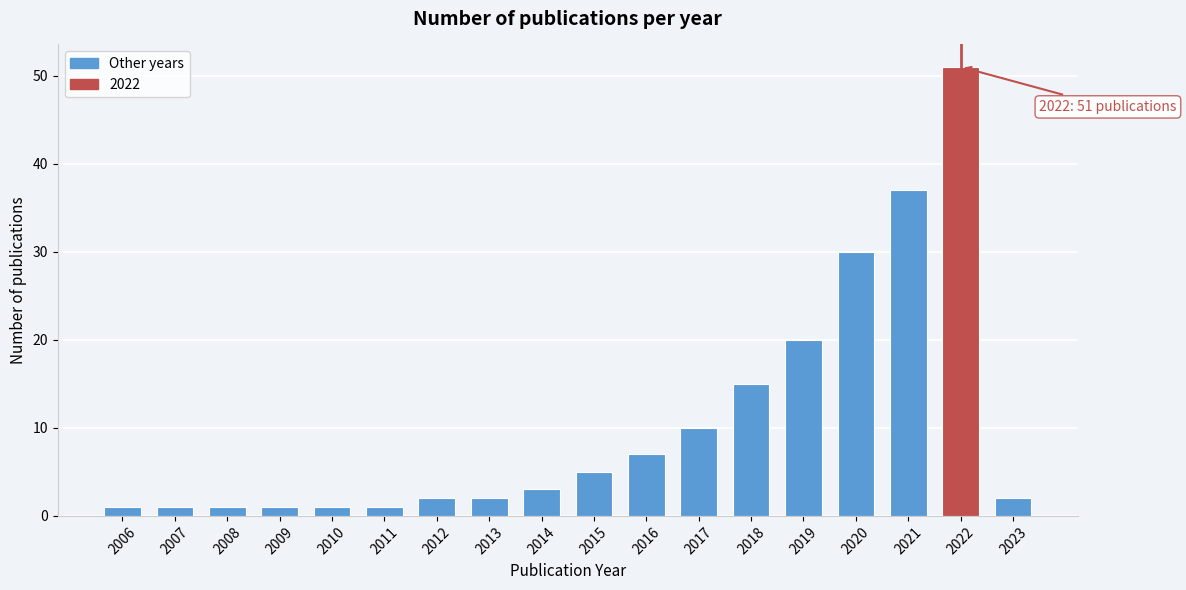

Reading left to right, list all the values displayed in this chart.

2006=1	2007=1	2008=1	2009=1	2010=1	2011=1	2012=2	2013=2	2014=3	2015=5	2016=7	2017=10	2018=15	2019=20	2020=30	2021=37	2022=51	2023=2